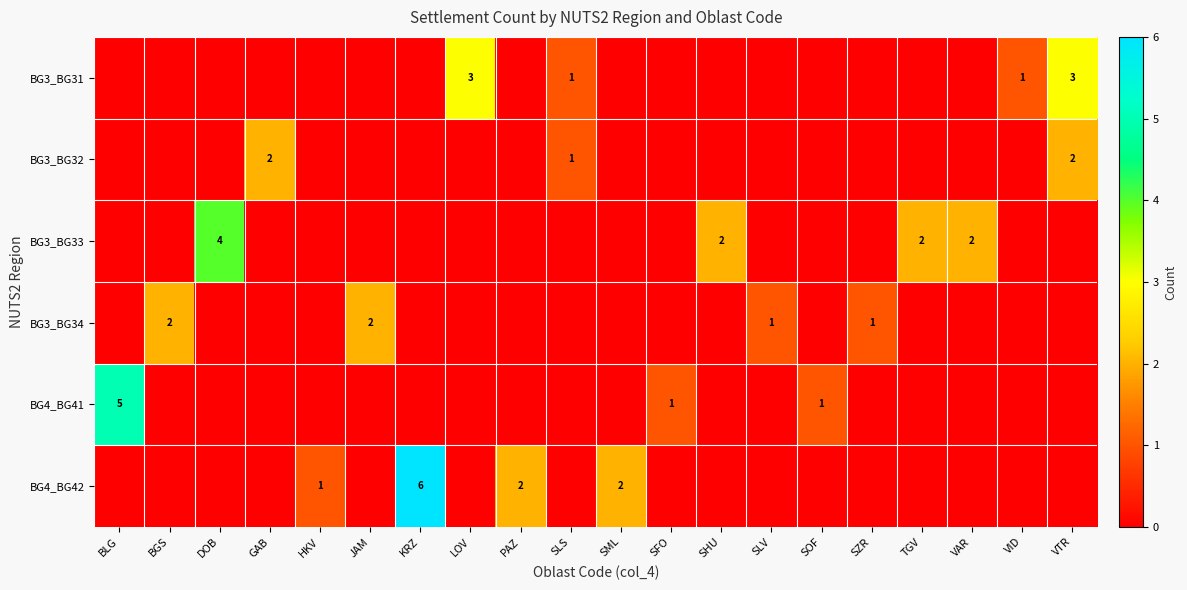

Is the value of BG3_BG32 at VTR greater than the value of BG3_BG33 at DOB?

No